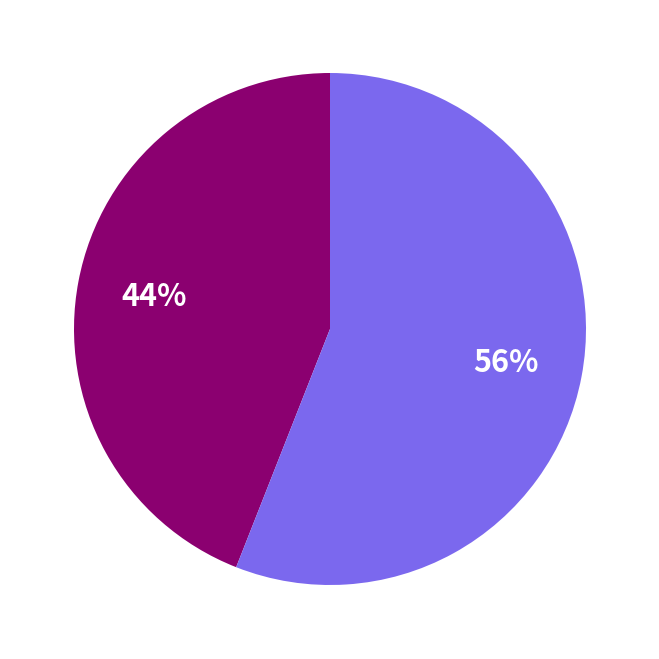

How many segments does this pie chart have?

2